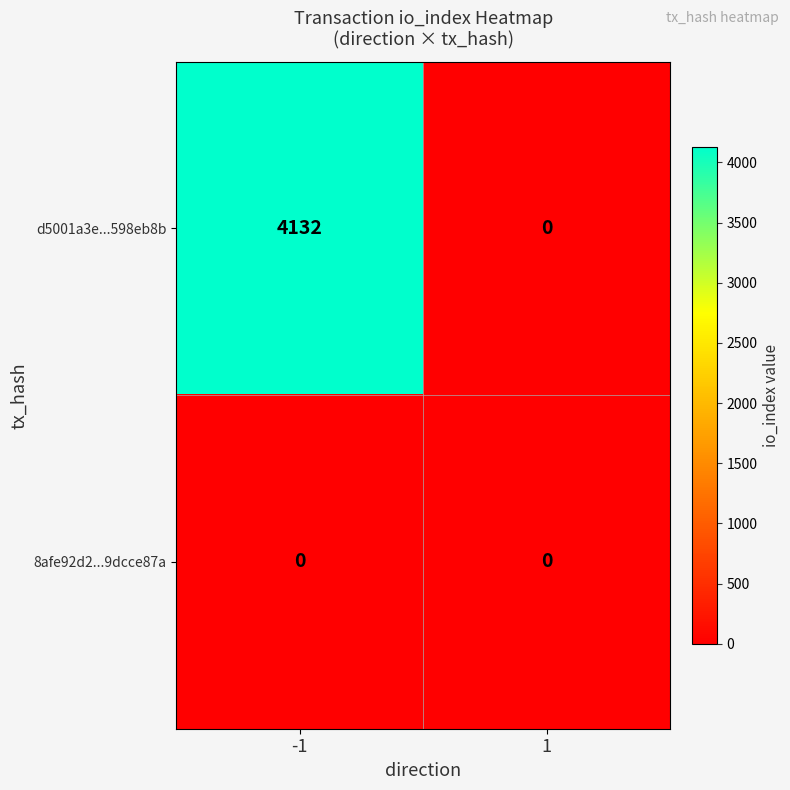

At -1, list the series in order from smallest to largest.

8afe92d2...9dcce87a, d5001a3e...598eb8b